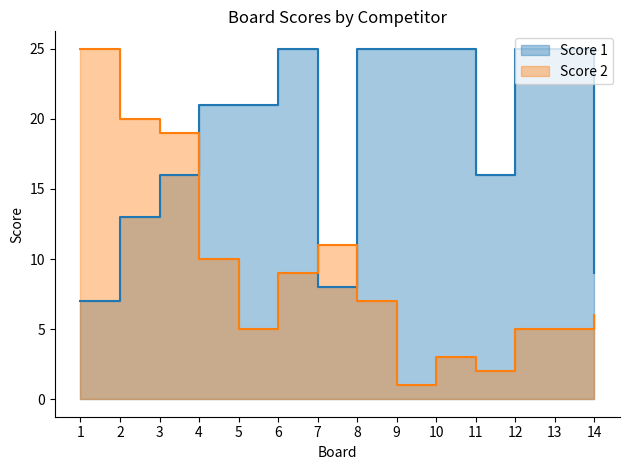

What is the approximate value of Score 1 at 9, to the nearest 10?

20